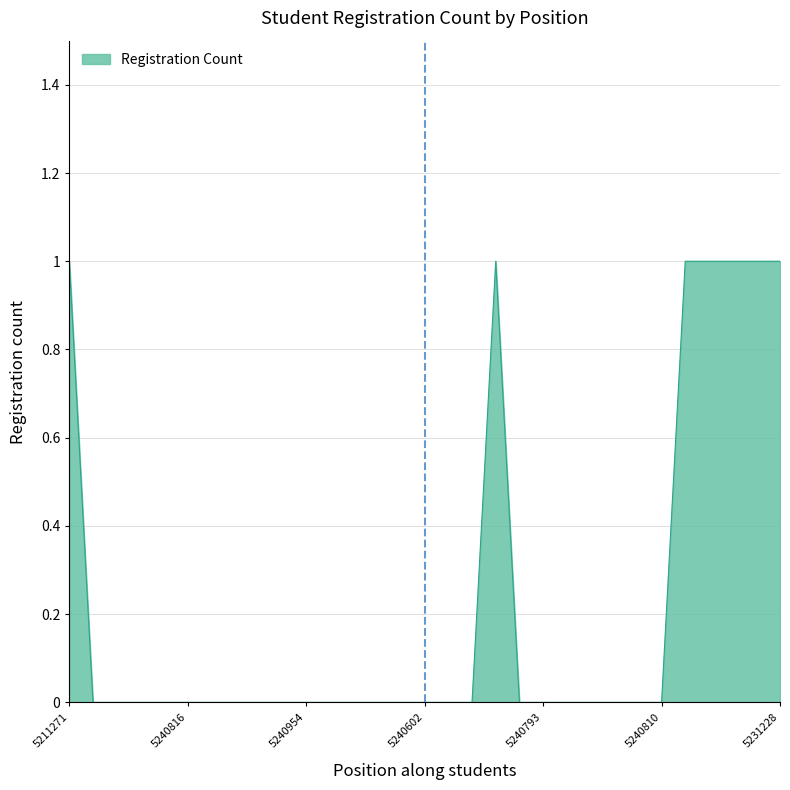

How many points are higher than both their immediate neighbors (excluding endpoints)?

1